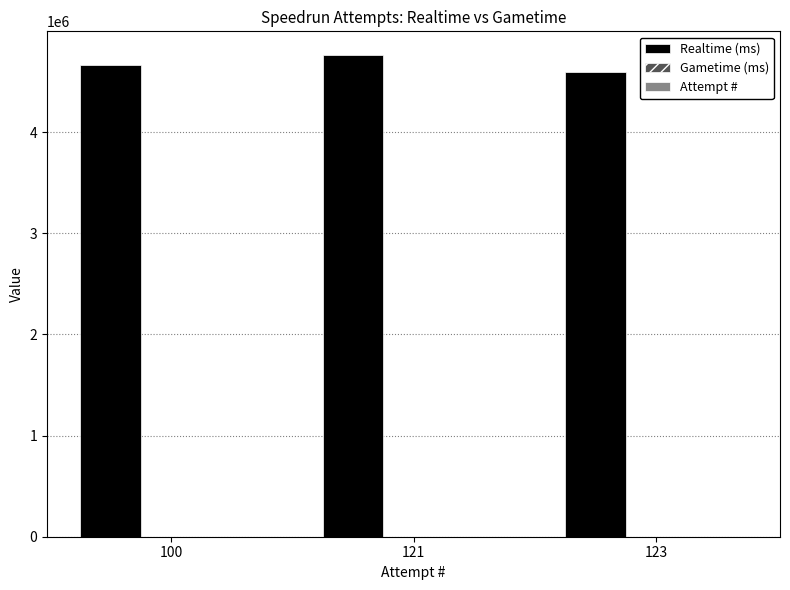

The value of Realtime (ms) at 100 is 4667683. True or false?

True